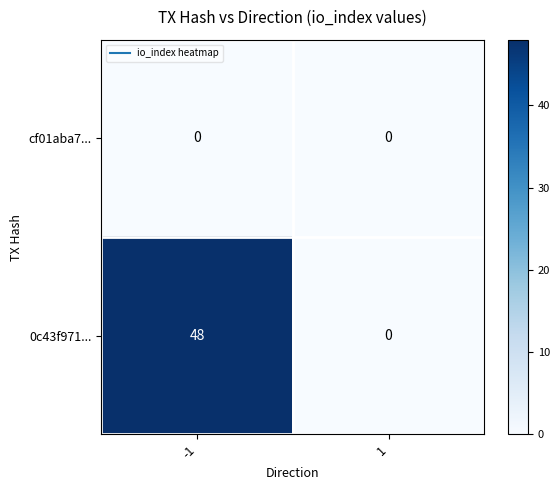

What is the maximum value for 0c43f971...?

48